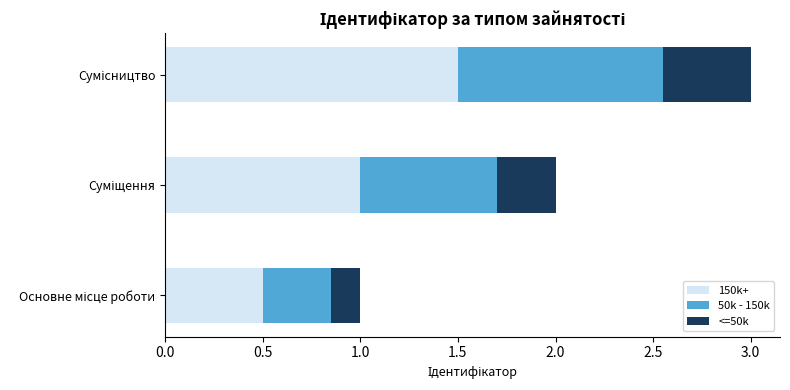

What is the maximum value for 150k+?

1.5